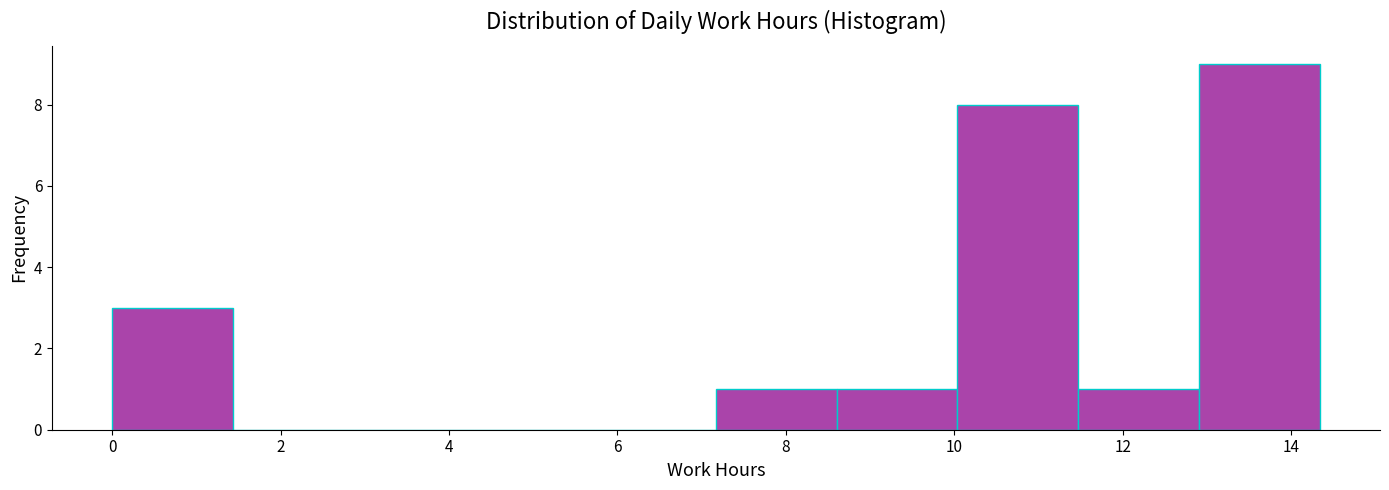

Which range on the x-axis has the tallest bar?

13.0 to 14.4